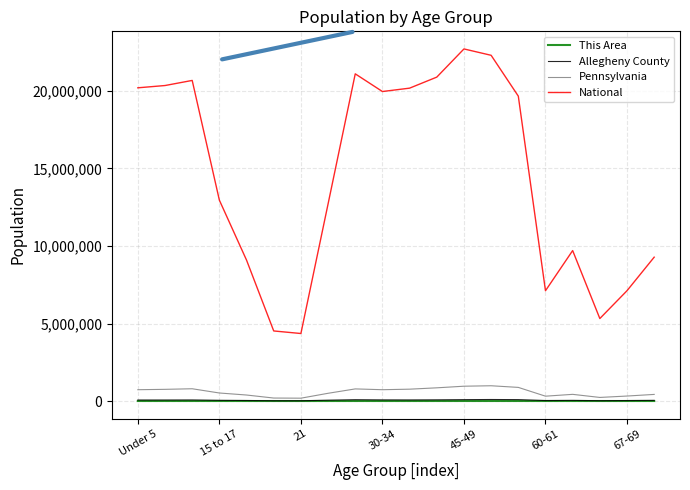

What is the maximum value for National?

22708591